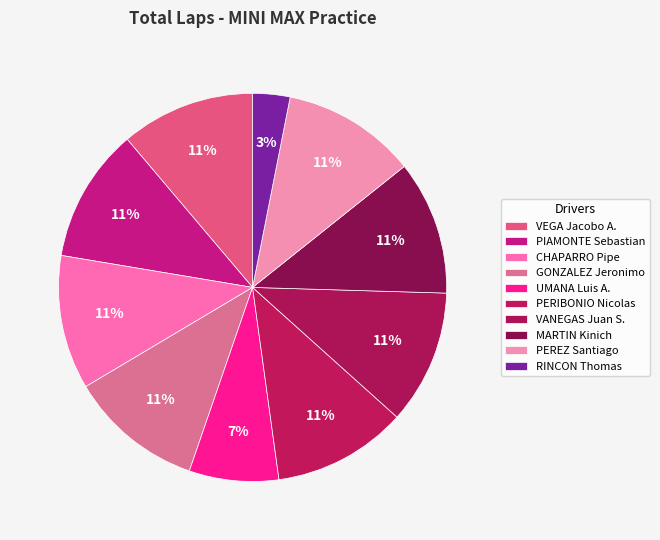

To the nearest percent, what is the average slice percentage?

10%